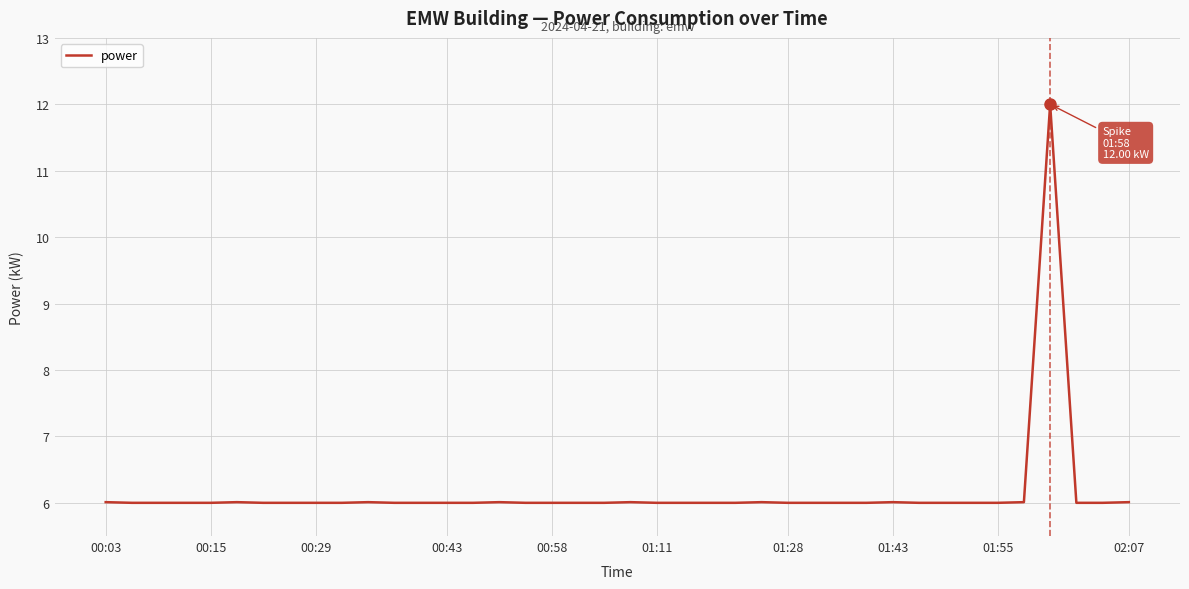

Count the number of categories in the chart.

40